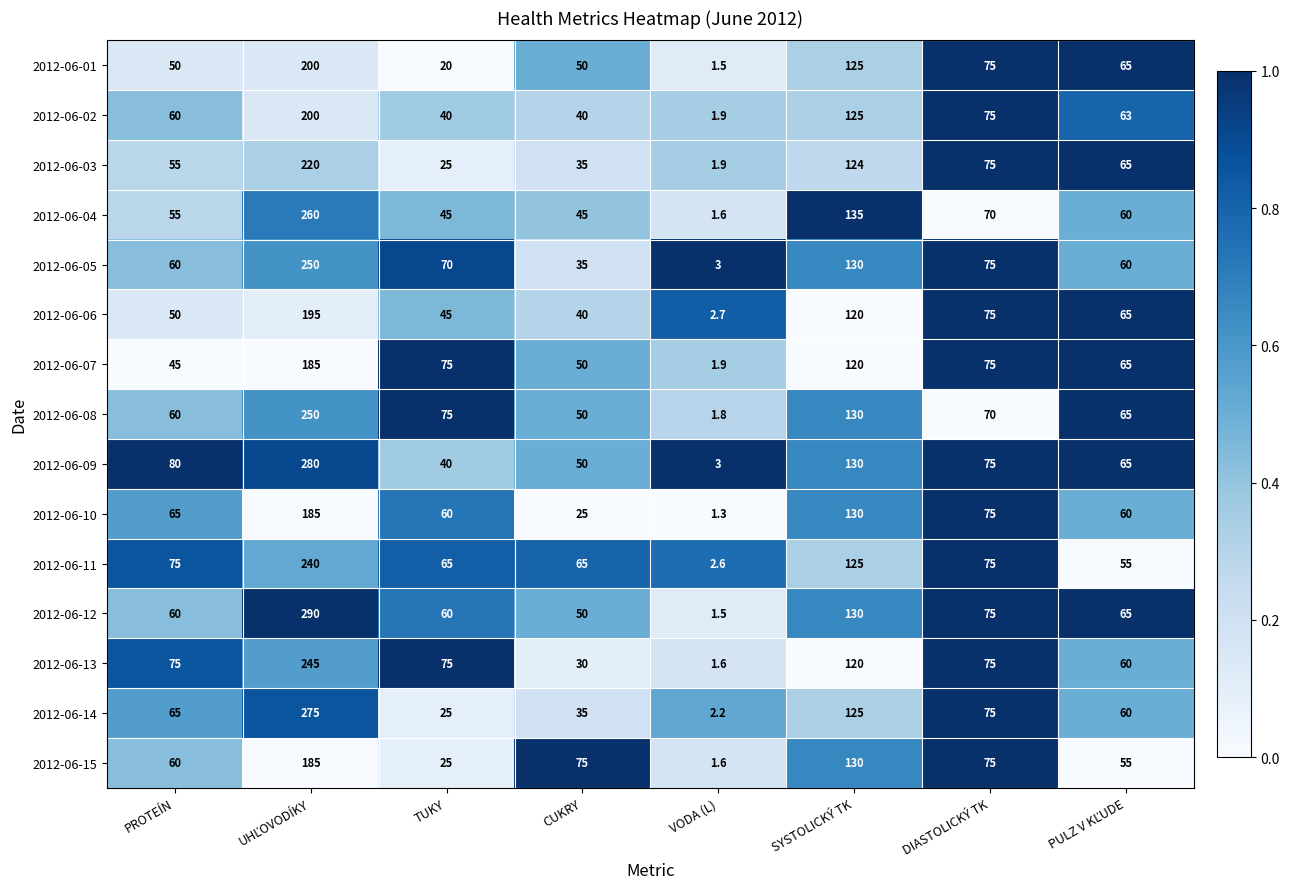

How many data points does each series have?

8